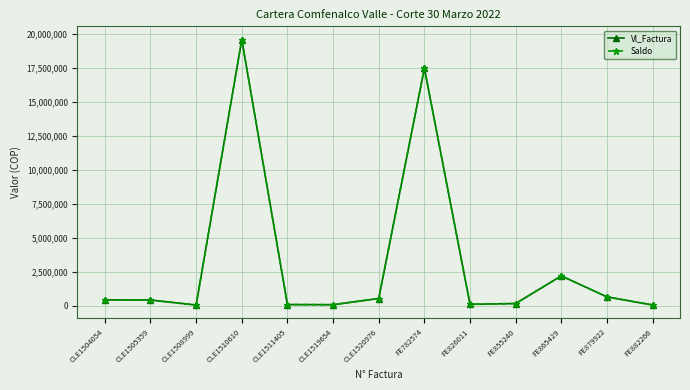

Is this an area chart (filled region under the line)?

No